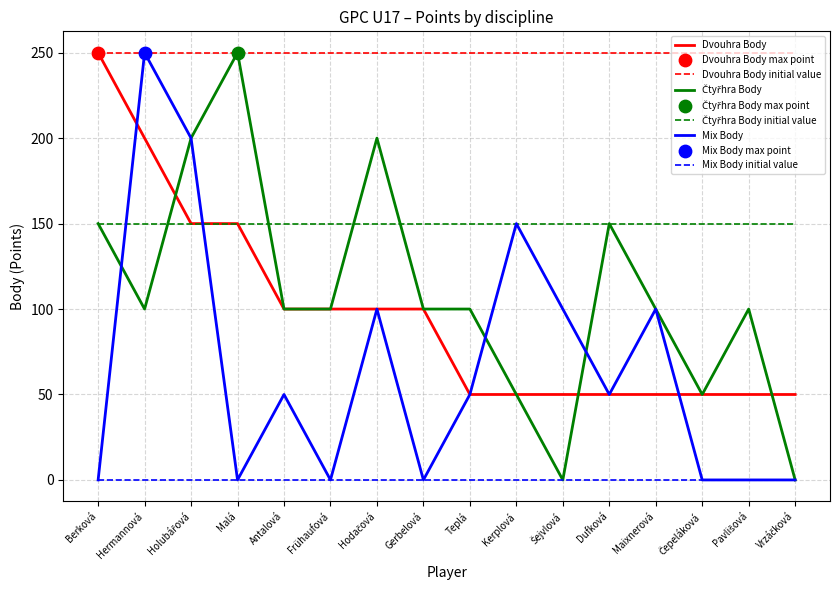

Is the value of Mix Body at Čepeláková greater than the value of Čtyřhra Body at Hermannová?

No